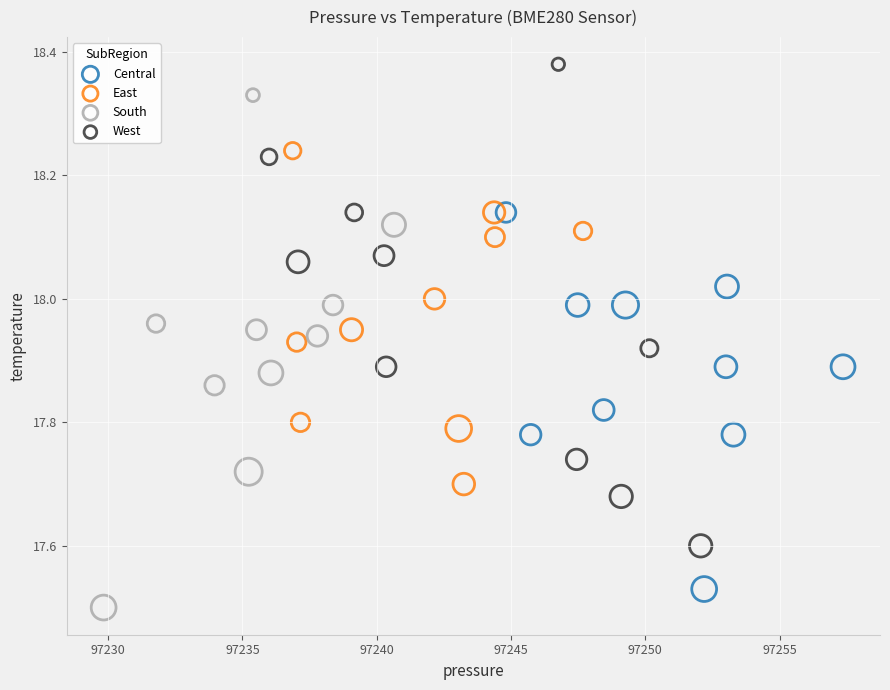

Which series has the widest spread of Y values?

South